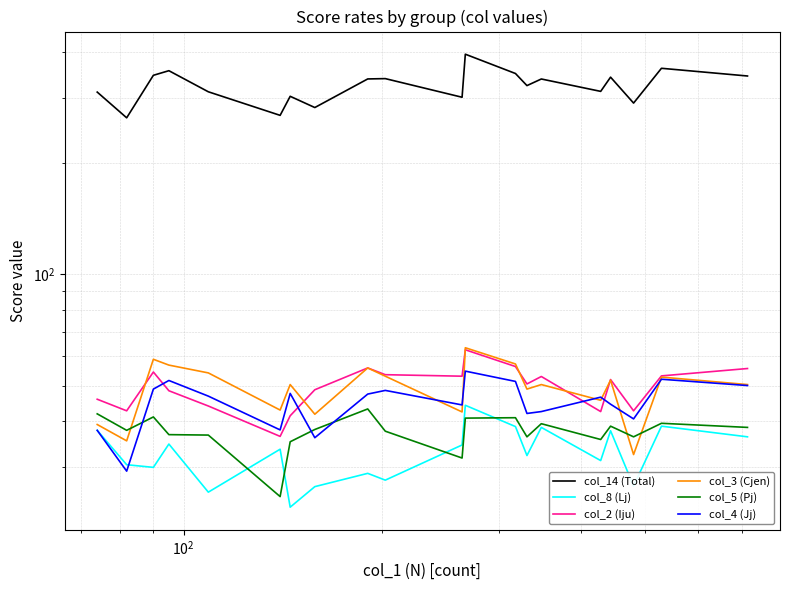

What is the minimum value for col_8 (Lj)?

23.4